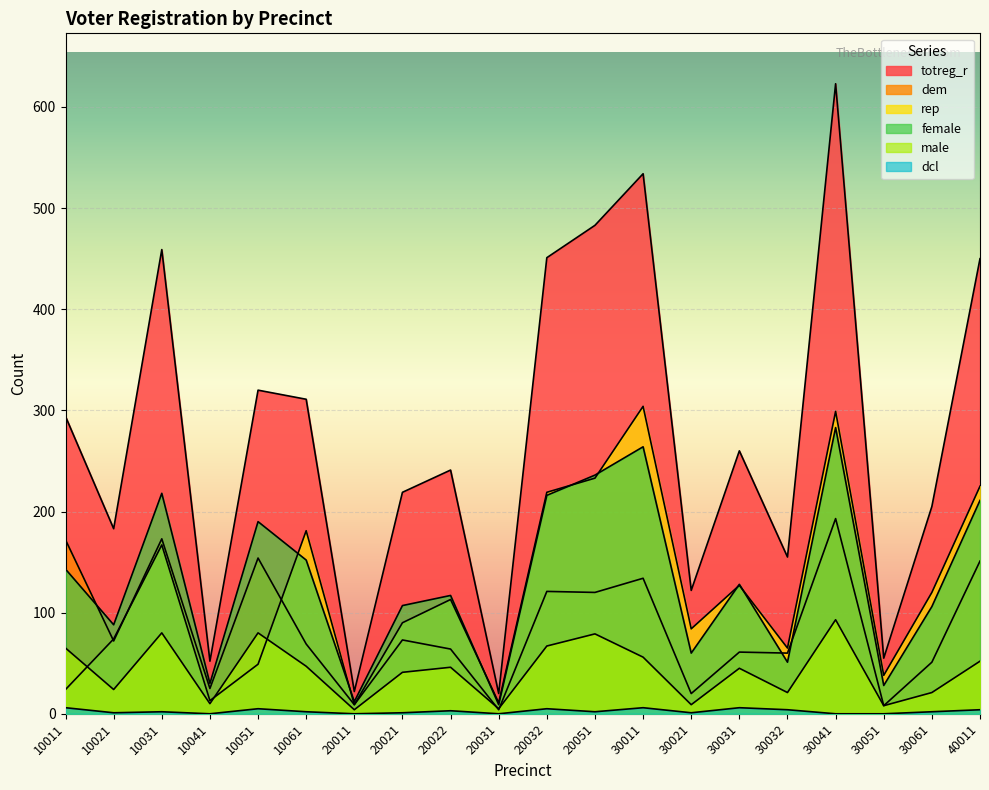

What are all the series names shown in the legend?

totreg_r, dem, rep, male, female, dcl